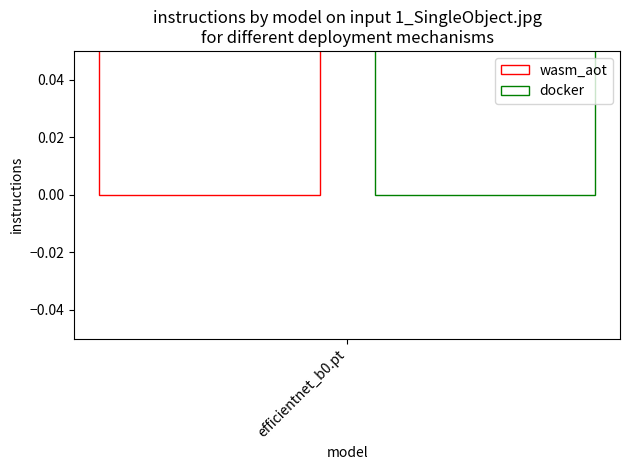

Are the bars grouped side by side (vs. stacked)?

Yes